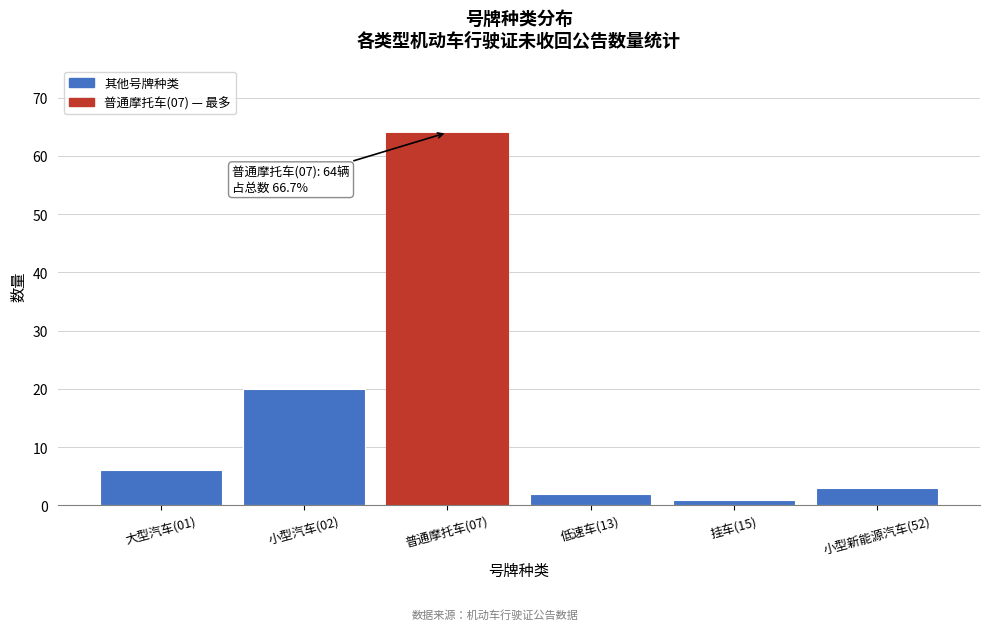

Reading left to right, extract all data points from this chart.

6	20	64	2	1	3